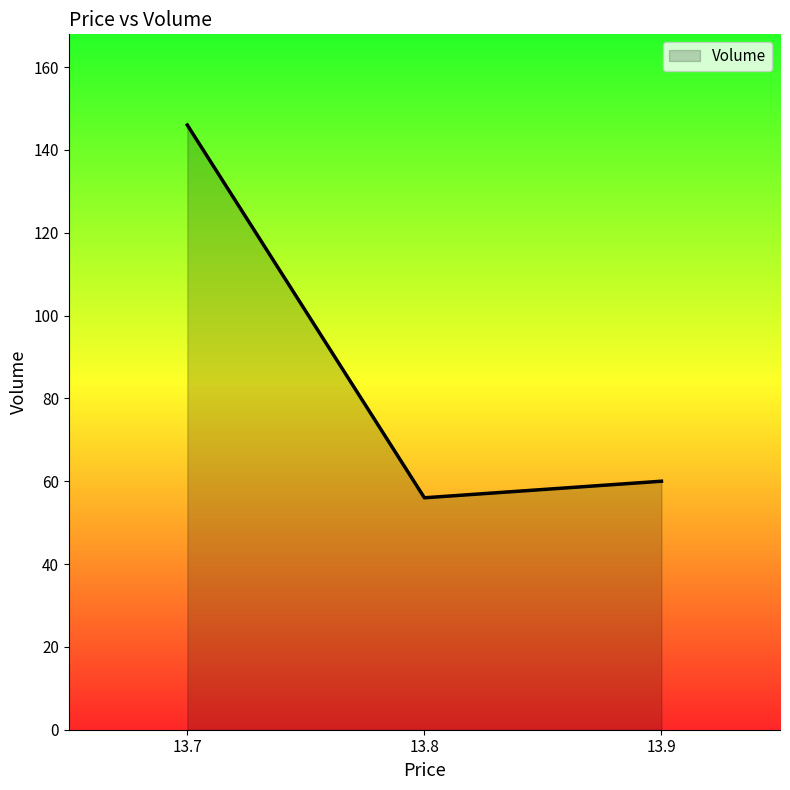

What is the maximum value shown in the chart?

146